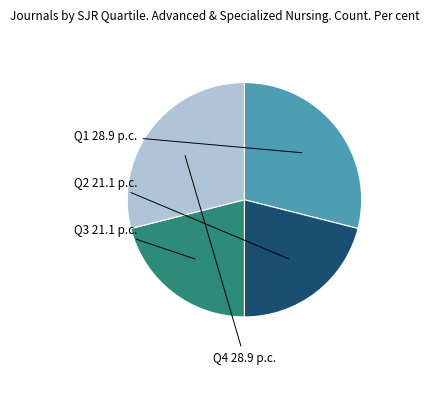

Is there a majority slice in this chart?

No